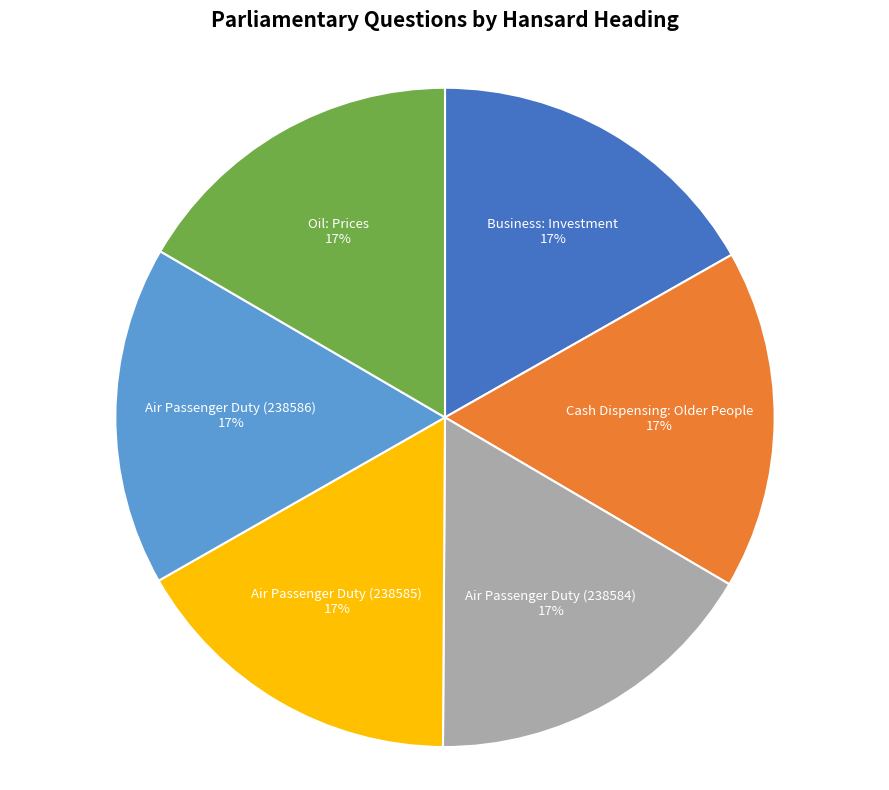

Approximately how many times larger is the value at Air Passenger Duty (238585) compared to Air Passenger Duty (238586)?

1.0